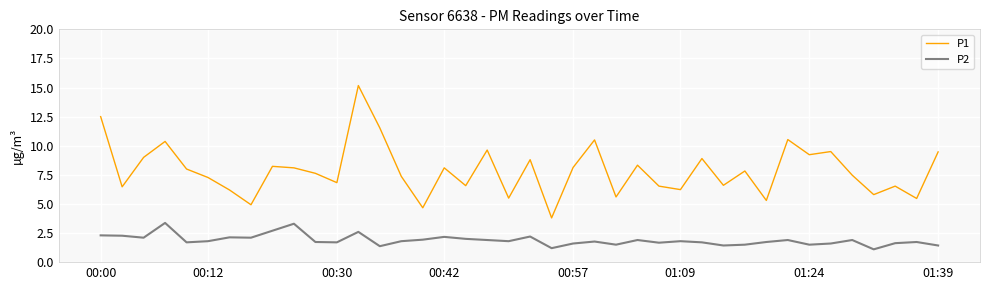

Which series has the widest spread of values?

P1